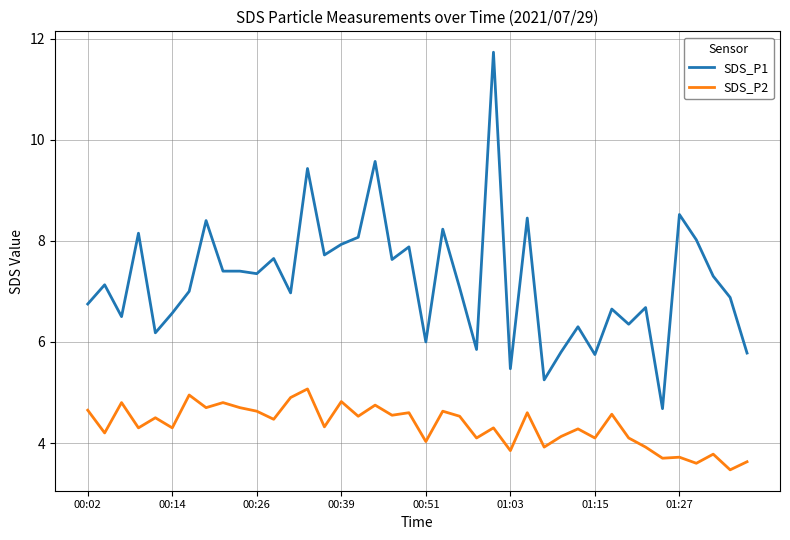

What is the lowest value of the SDS_P2 series?

3.5